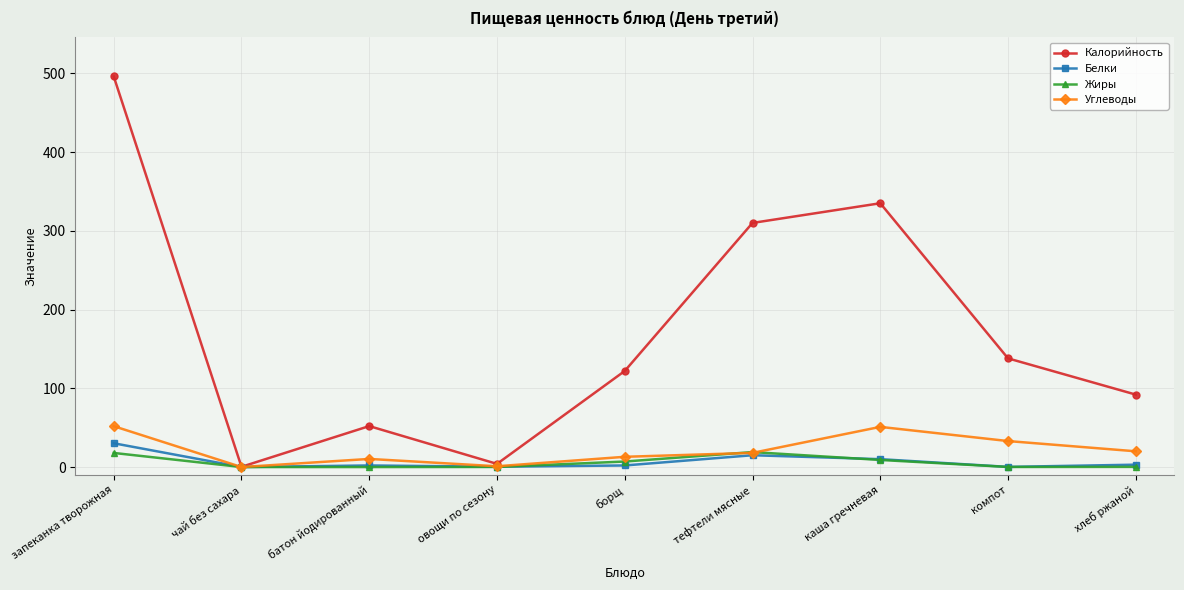

What are all the series names shown in the legend?

Калорийность, Белки, Жиры, Углеводы